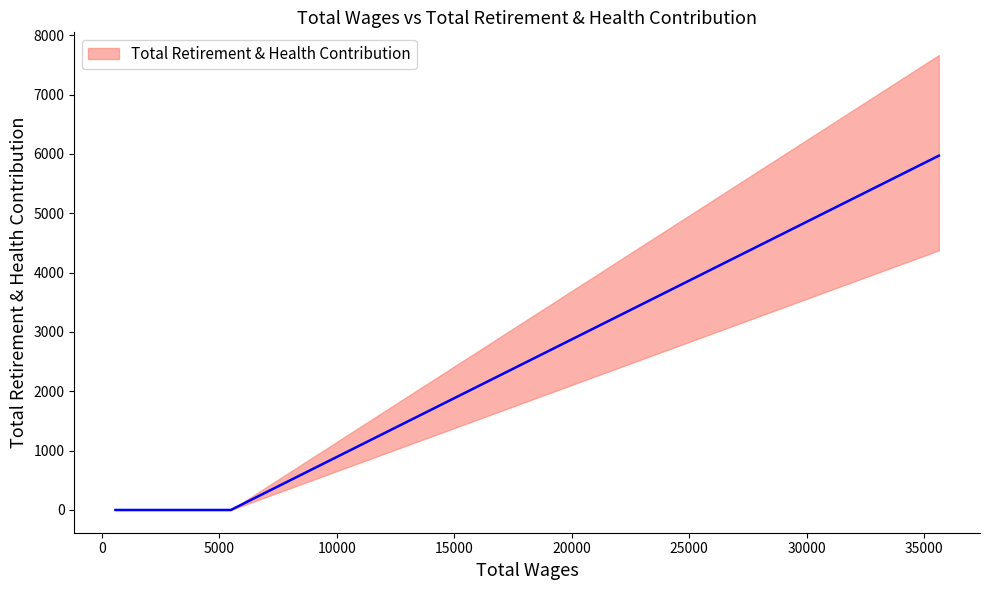

The value at 0 is 0. True or false?

True